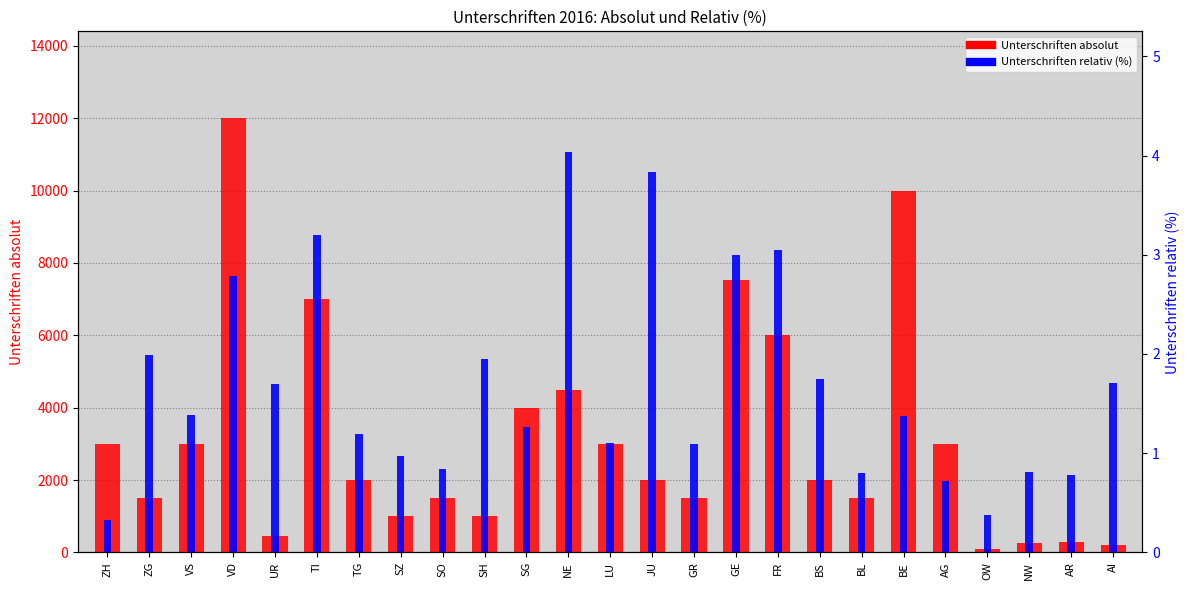

At how many categories does at least one series exceed 2063?

11